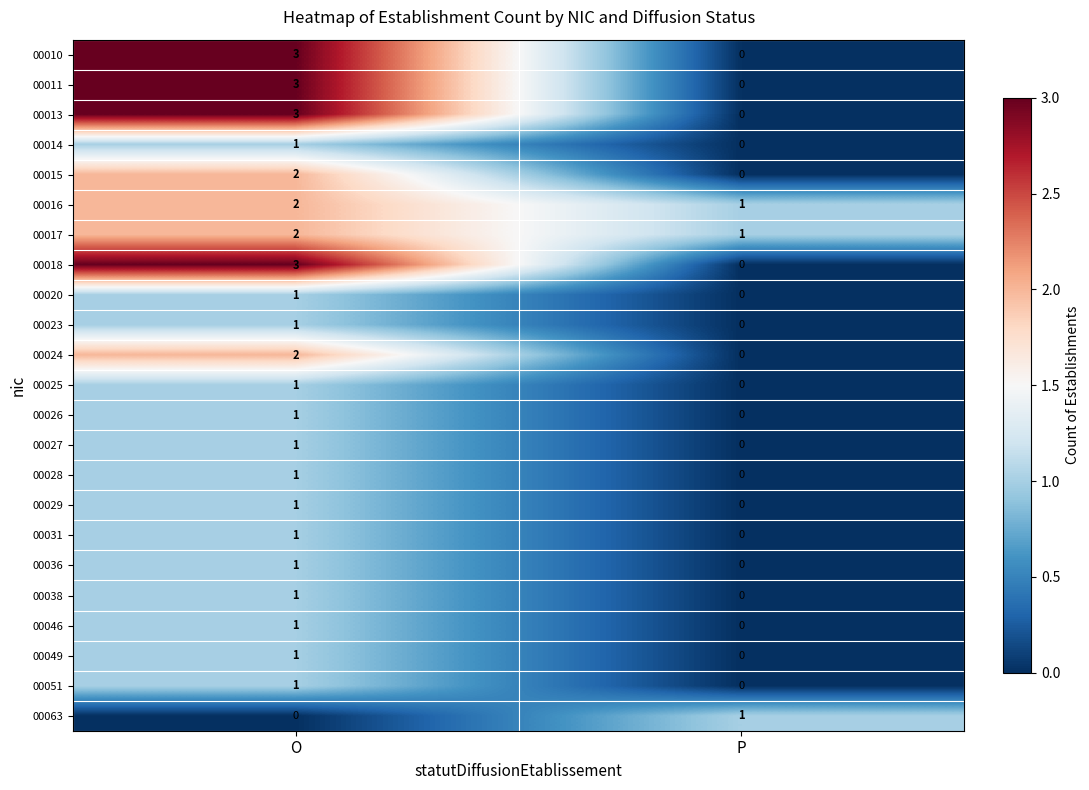

What is the difference between the maximum and minimum values in the 00010 series?

3